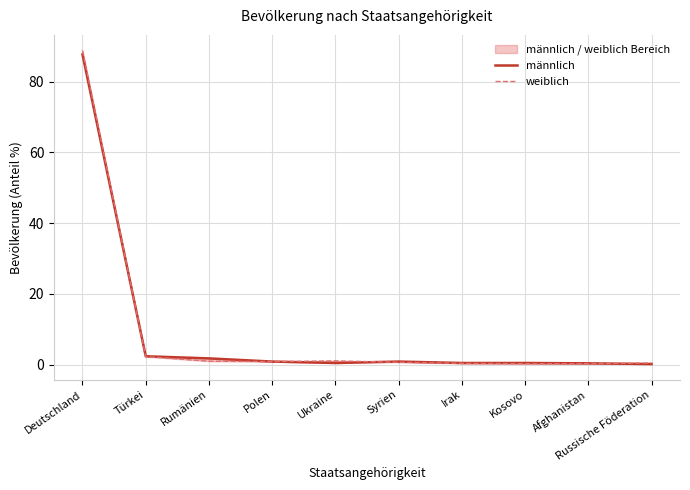

Which has a higher value, Rumänien or Ukraine?

Rumänien